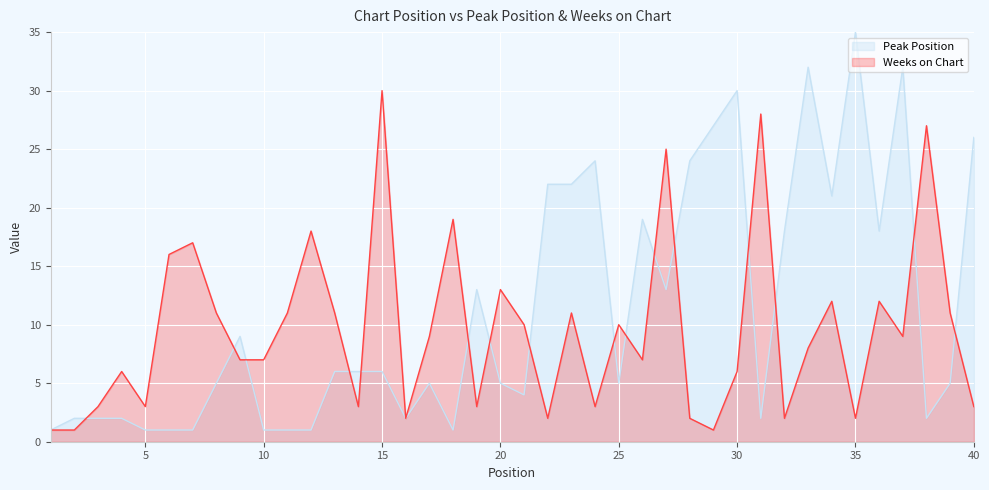

What is the sum of all Peak Position values?

452